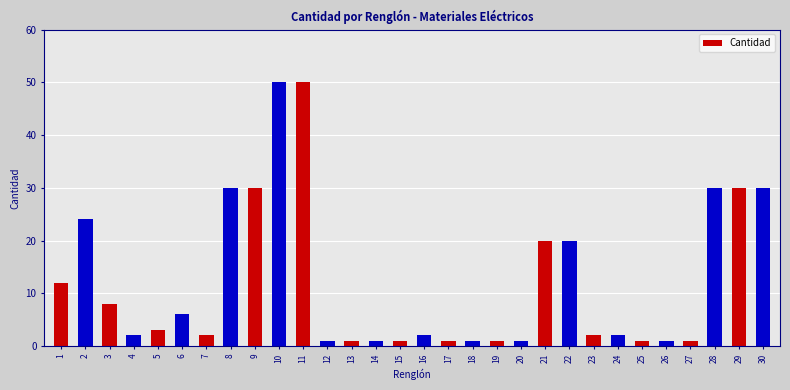

What is the sum of all values?

364